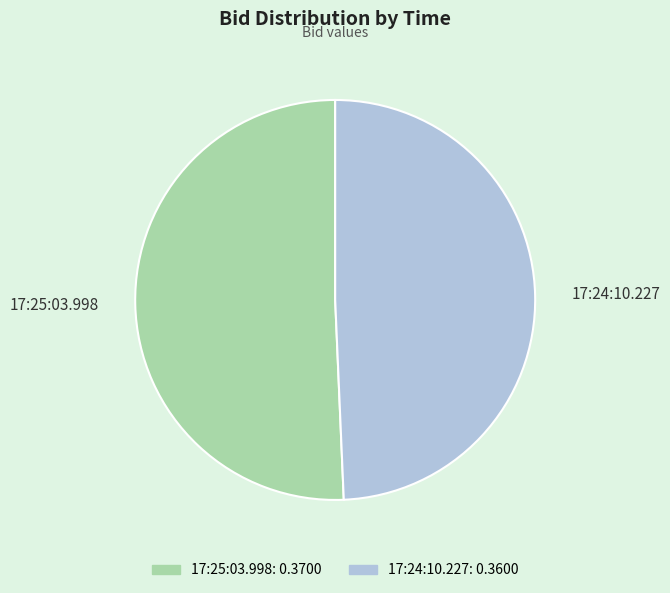

Does any single category account for the majority?

Yes